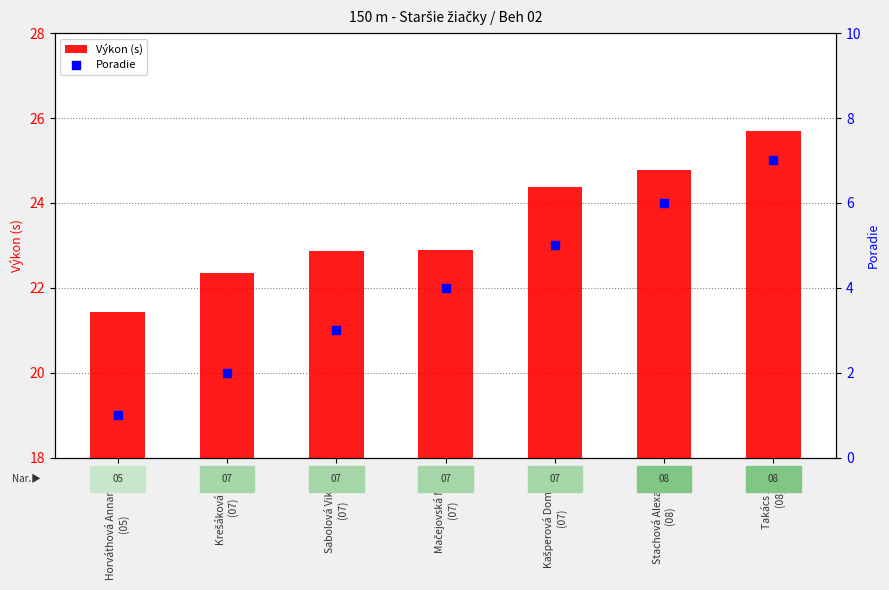

Which series has the largest total across all categories?

Výkon (s)